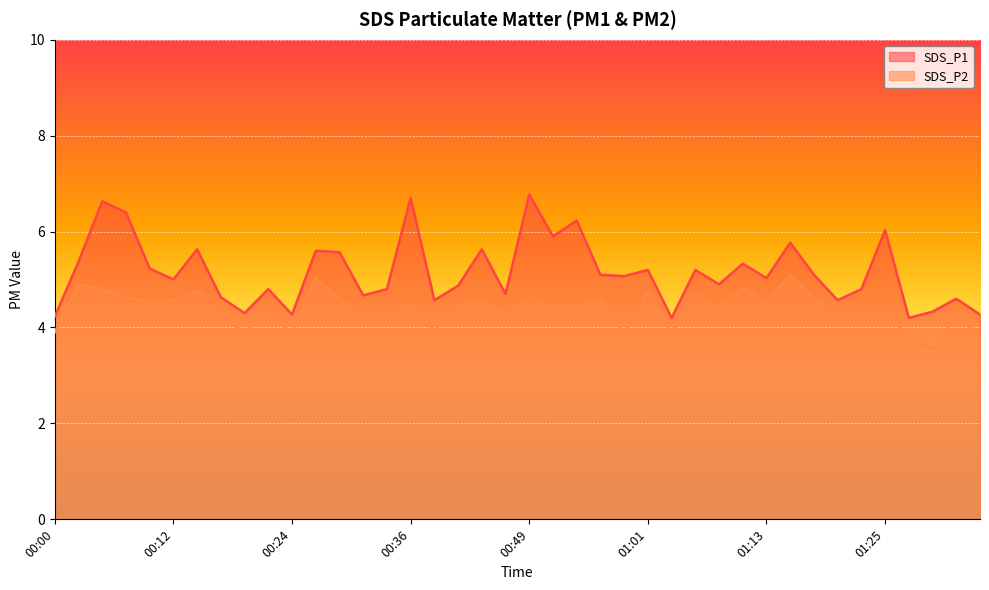

How many distinct data groups are displayed?

2